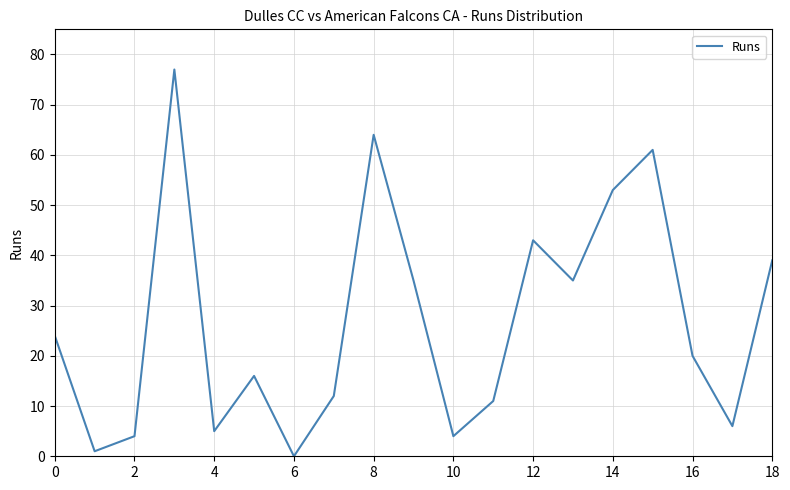

What is the sum of all values?

510